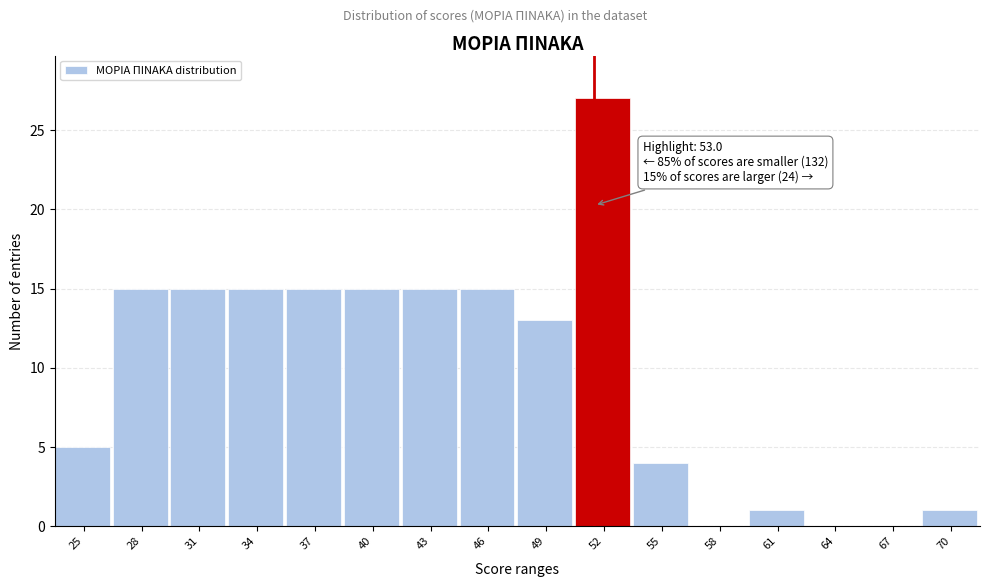

Reading left to right, list all the values displayed in this chart.

25=5	28=15	31=15	34=15	37=15	40=15	43=15	46=15	49=13	52=27	55=4	58=0	61=1	64=0	67=0	70=1